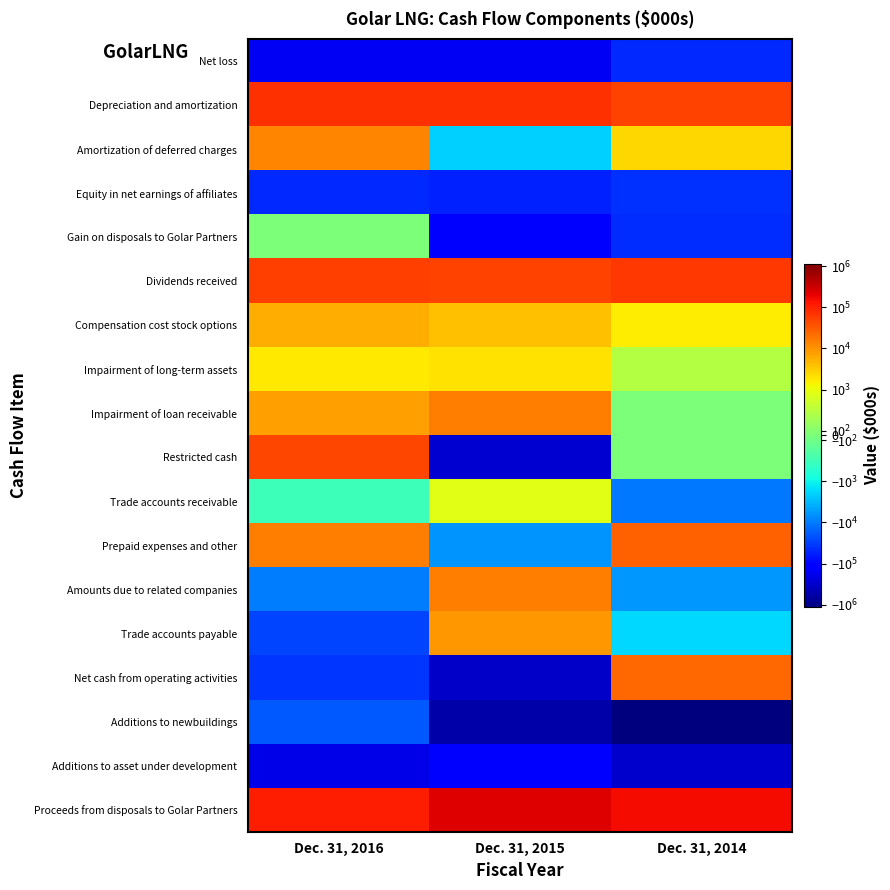

What is the maximum value shown in the chart?

226872